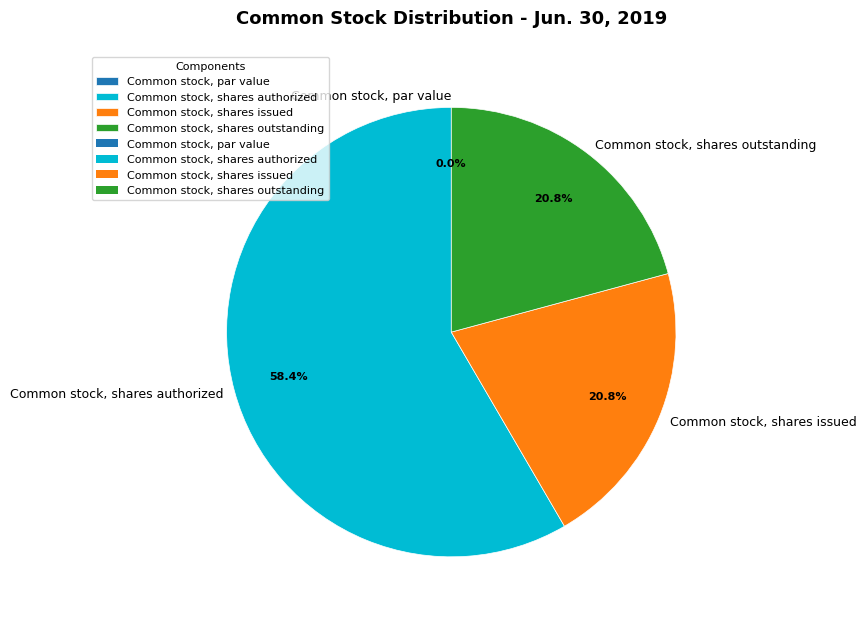

What is the largest slice in the pie chart?

Common stock, shares authorized